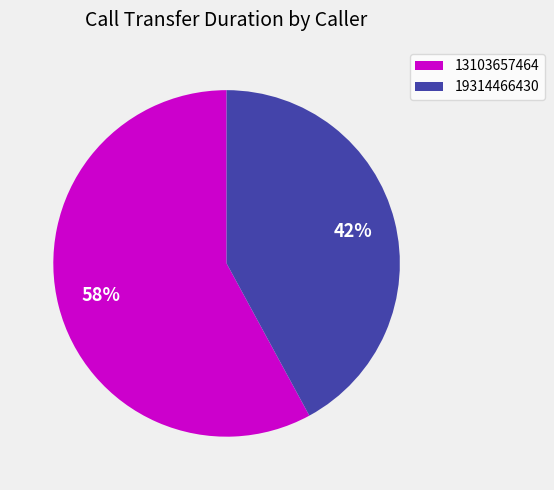

To the nearest percent, what percentage of the pie is 13103657464?

58%